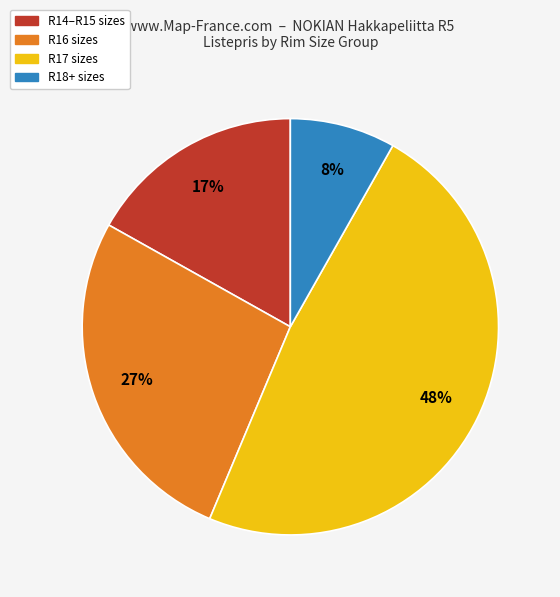

Count the number of slices in the pie.

4